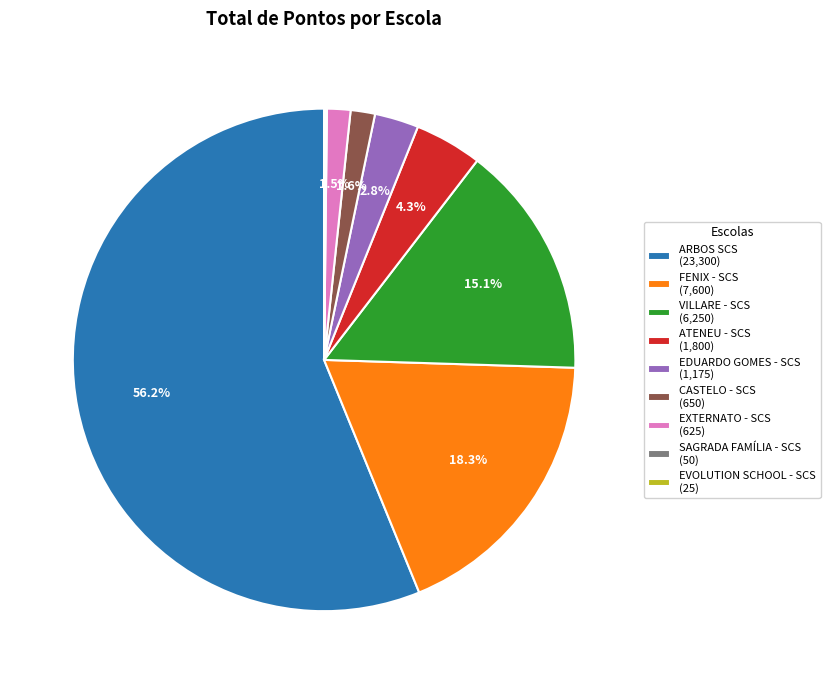

To the nearest percent, what is the difference between the largest and smallest slice percentages?

56%